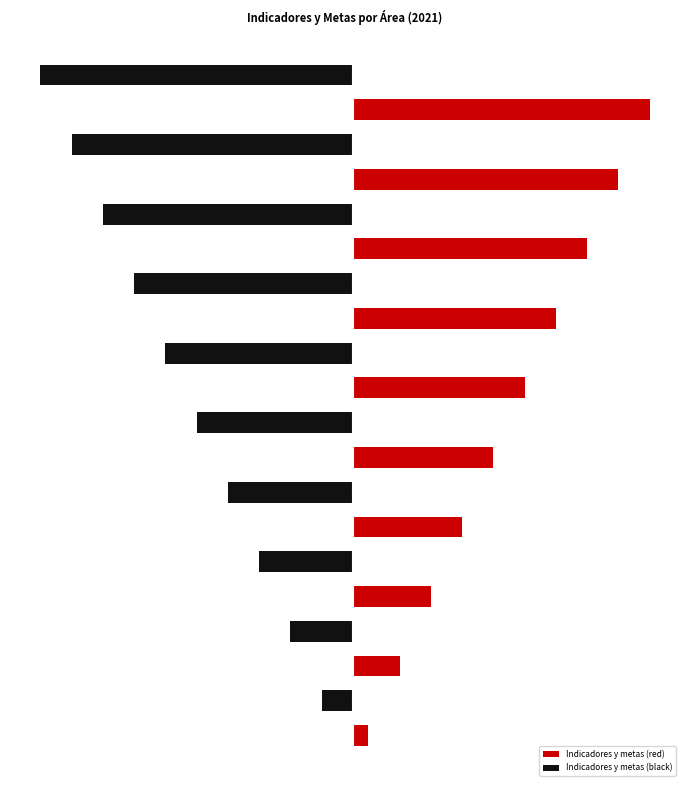

Between 16 and 7, which is larger?

16